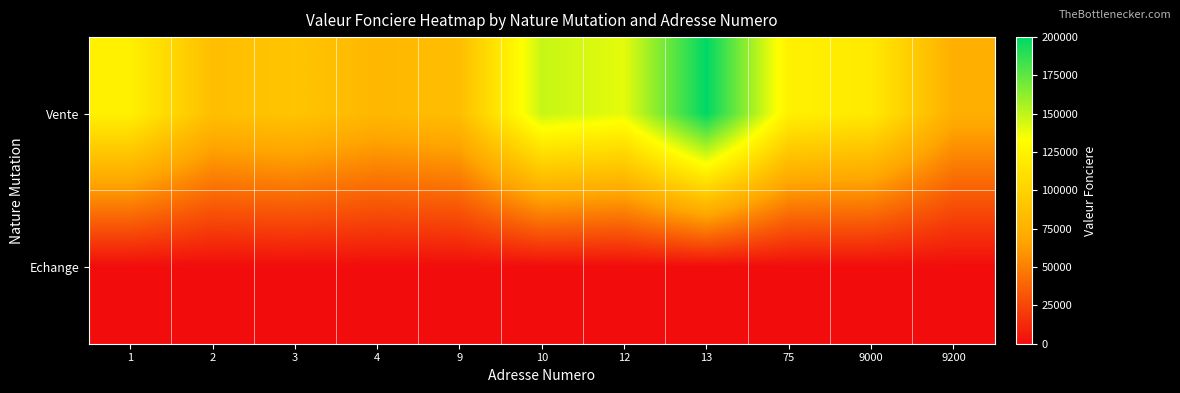

List the series in order of their peak value, highest first.

Vente, Echange